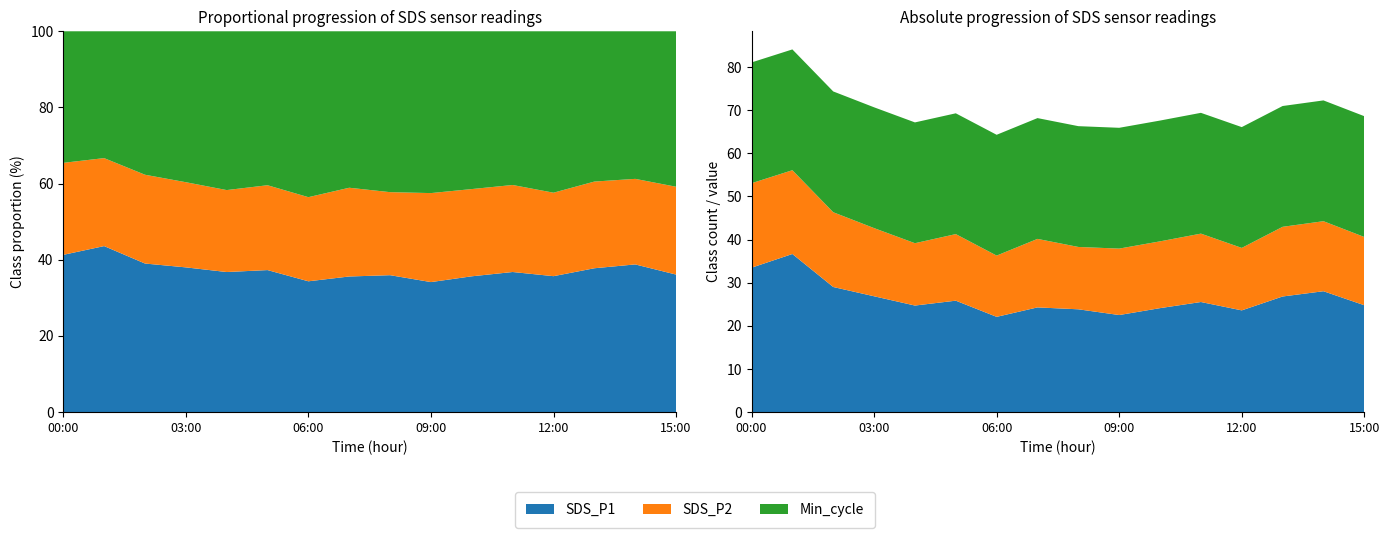

Reading left to right, list all the values displayed in this chart.

SDS_P1: 00:00=33.5	01:00=36.6	02:00=29.0	03:00=26.9	04:00=24.7	05:00=25.8	06:00=22.1	07:00=24.3	08:00=23.8	09:00=22.5	10:00=24.1	11:00=25.5	12:00=23.6	13:00=26.8	14:00=28.0	15:00=24.8
SDS_P2: 00:00=19.6	01:00=19.4	02:00=17.3	03:00=15.8	04:00=14.4	05:00=15.4	06:00=14.2	07:00=15.9	08:00=14.4	09:00=15.4	10:00=15.5	11:00=15.8	12:00=14.5	13:00=16.1	14:00=16.2	15:00=15.8
Min_cycle: 00:00=28.0	01:00=28.0	02:00=28.0	03:00=28.0	04:00=28.0	05:00=28.0	06:00=28.0	07:00=28.0	08:00=28.0	09:00=28.0	10:00=28.0	11:00=28.0	12:00=28.0	13:00=28.0	14:00=28.0	15:00=28.0